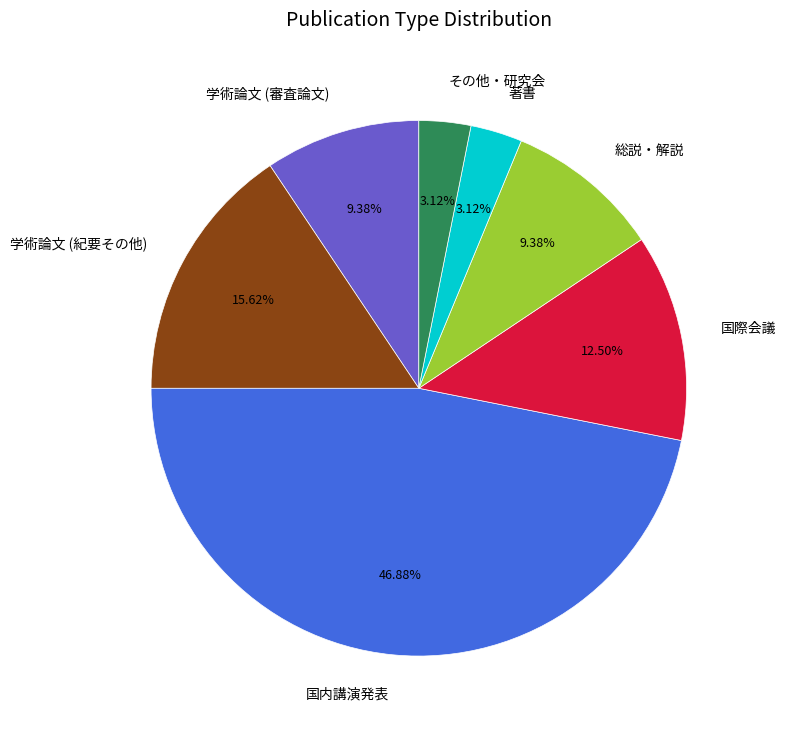

What percentage do 著書 and 学術論文 (審査論文) together represent?

12.5%